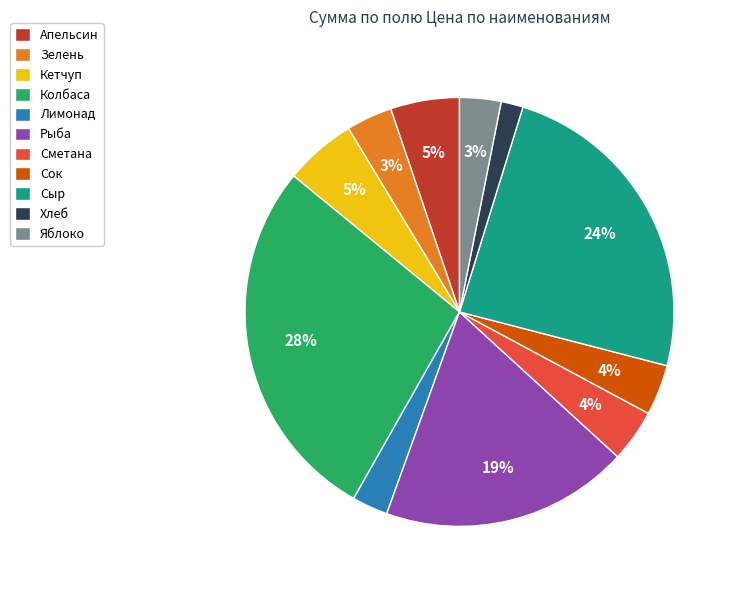

To the nearest percent, what is the difference between the Сок and Лимонад slice percentages?

1%